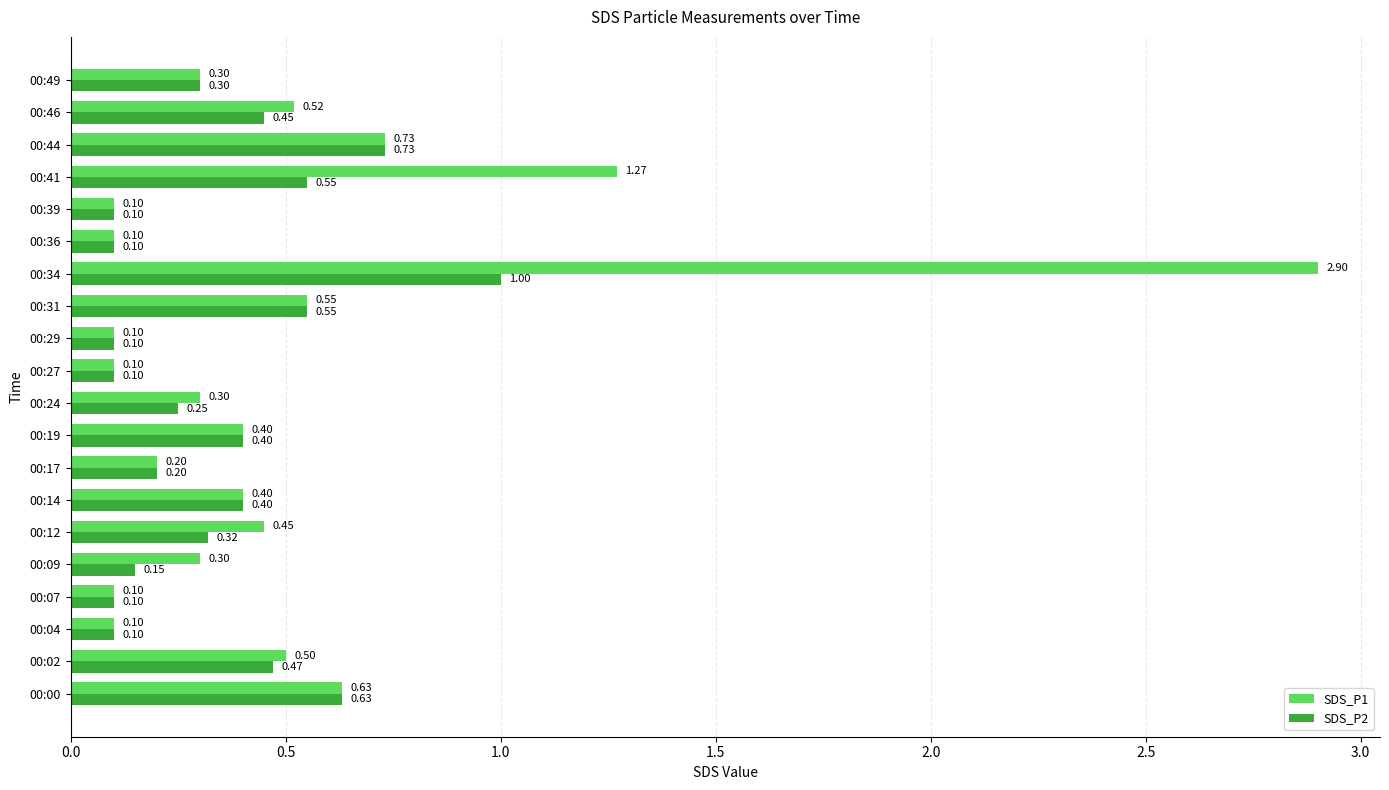

Which series has the widest spread of values?

SDS_P1